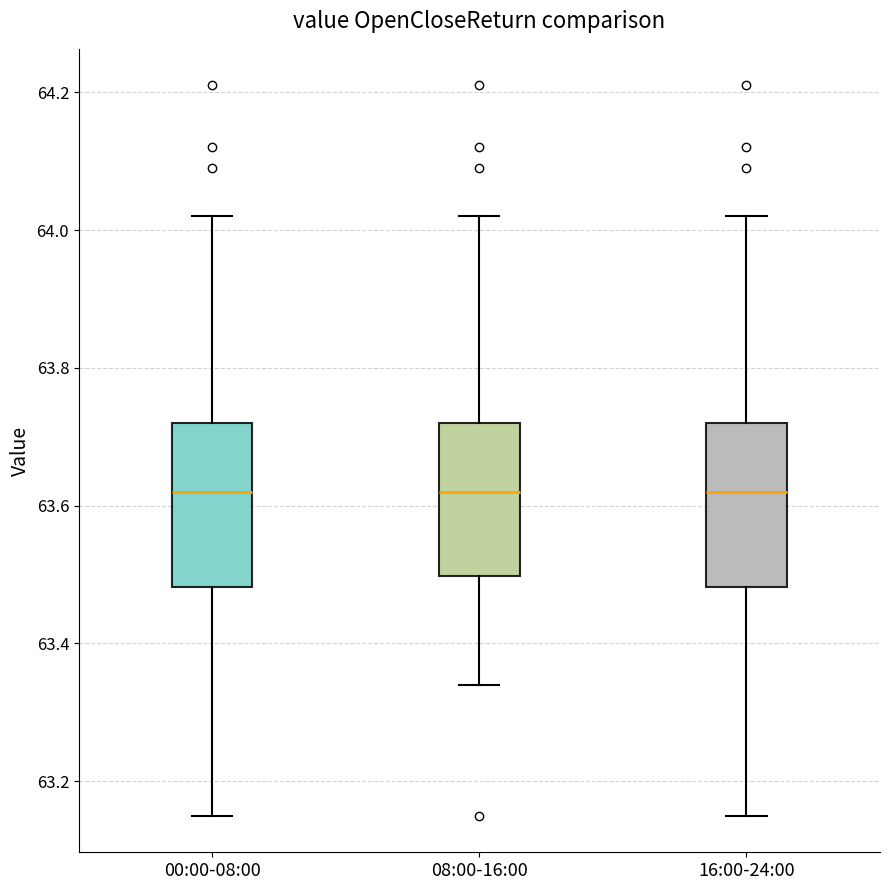

Reading left to right, read every box against the y-axis: the position of its median line, the range the box covers, and the ends of its whiskers. The values are not printed on the chart, so give them approximately, as read against the axis.

00:00-08:00: median 63.62, box 63.48 to 63.72, whiskers 63.16 to 64.02
08:00-16:00: median 63.62, box 63.50 to 63.72, whiskers 63.34 to 64.02
16:00-24:00: median 63.62, box 63.48 to 63.72, whiskers 63.16 to 64.02